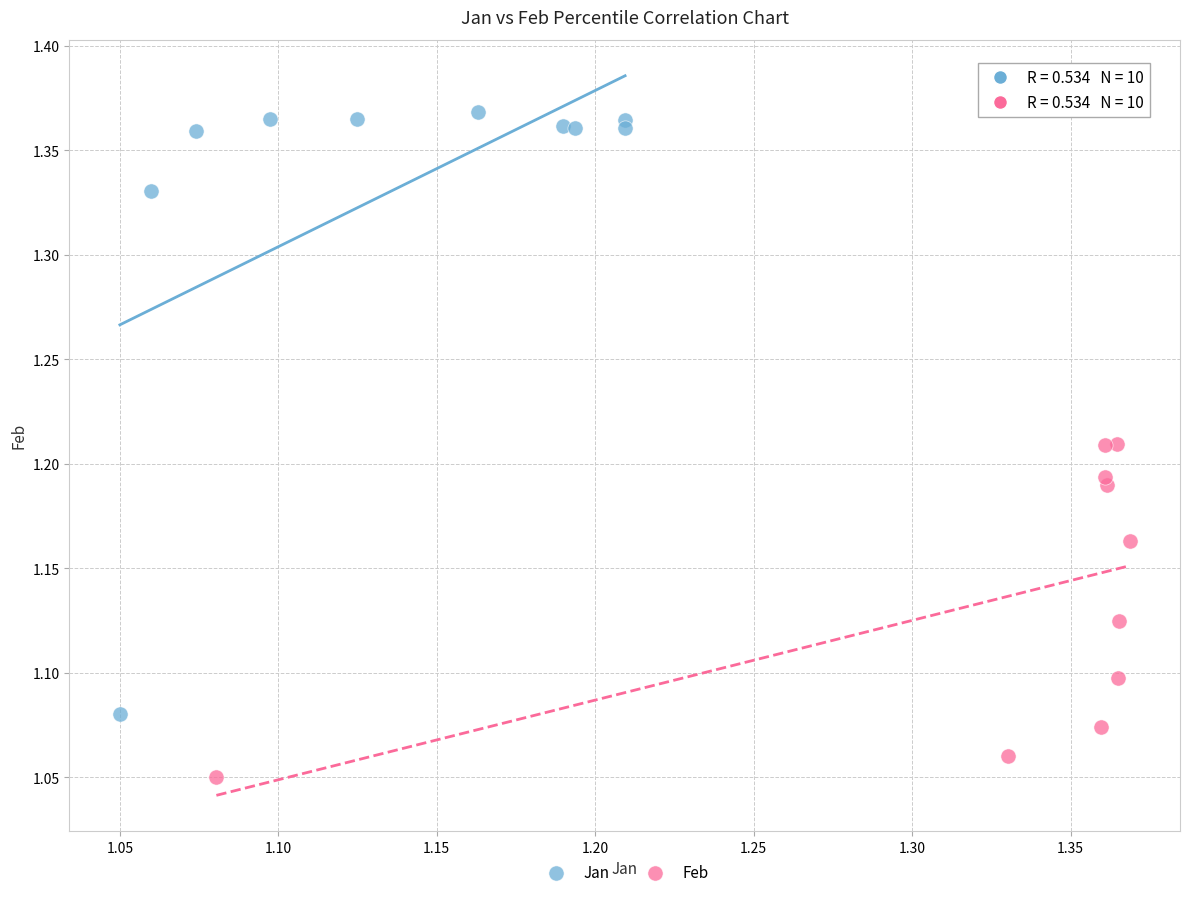

What are all the series names shown in the legend?

Jan, Feb